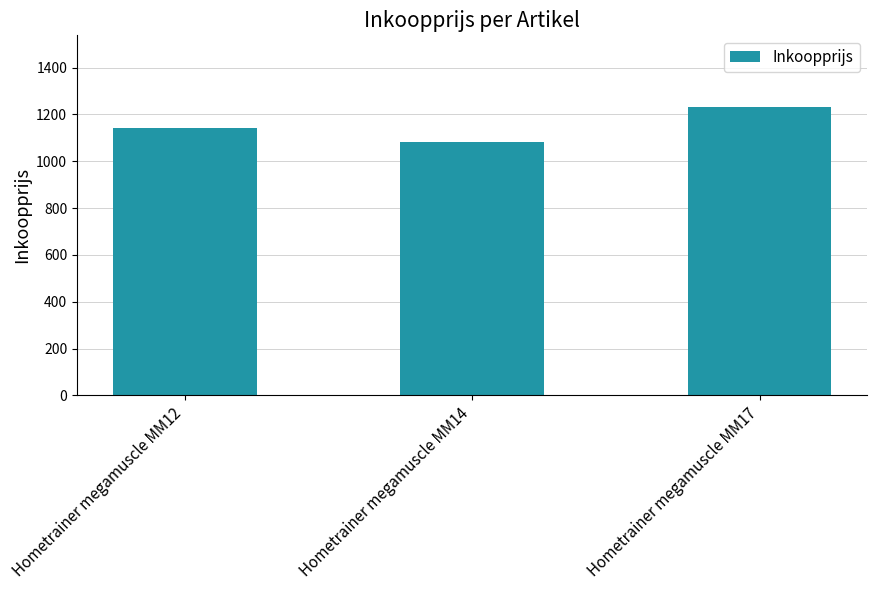

What is the change in value from Hometrainer megamuscle MM14 to Hometrainer megamuscle MM17?

+150